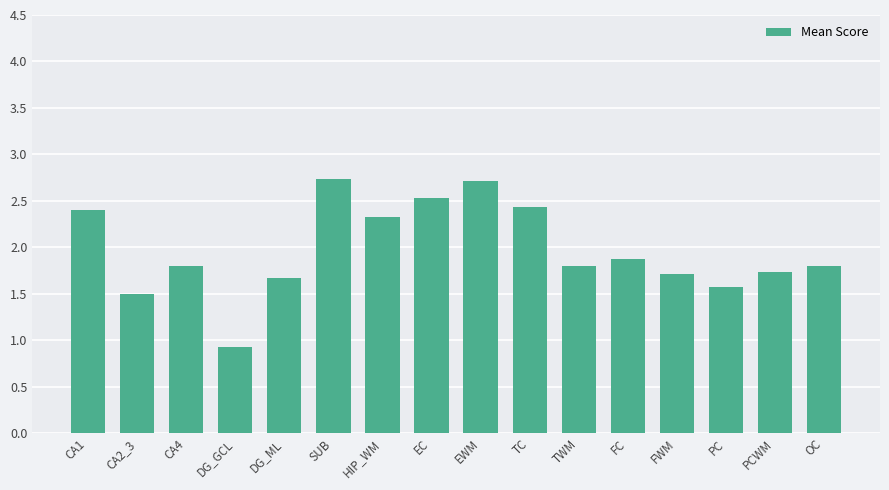

What is the difference between the values at HIP_WM and FC?

0.5